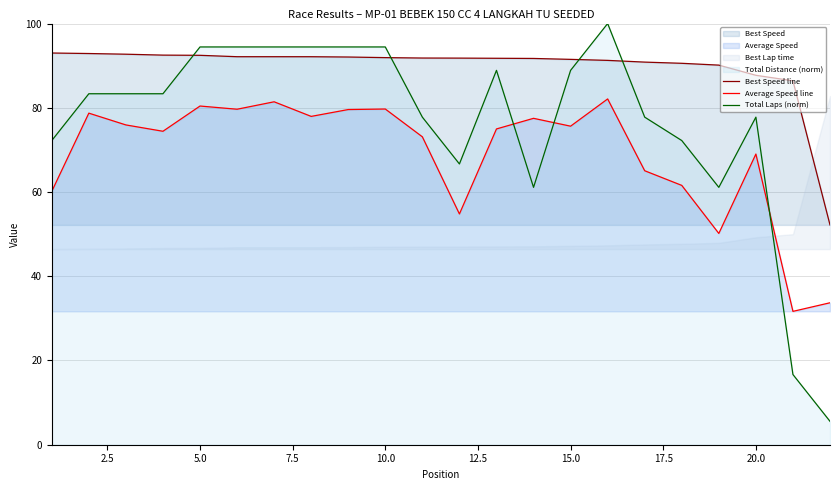

Does the chart display data point markers on the line(s)?

No